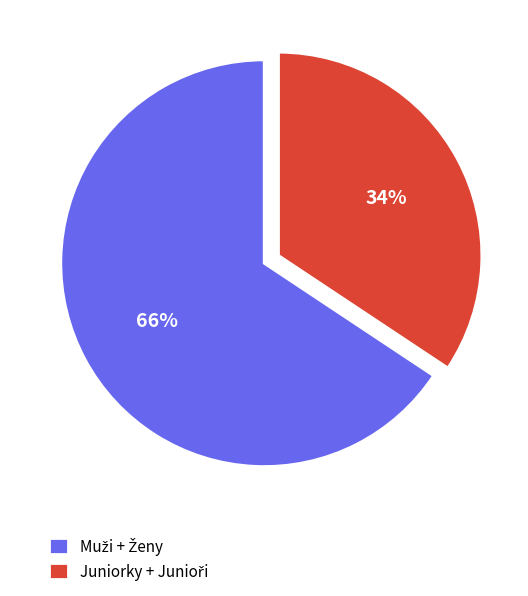

Is there a majority slice in this chart?

Yes